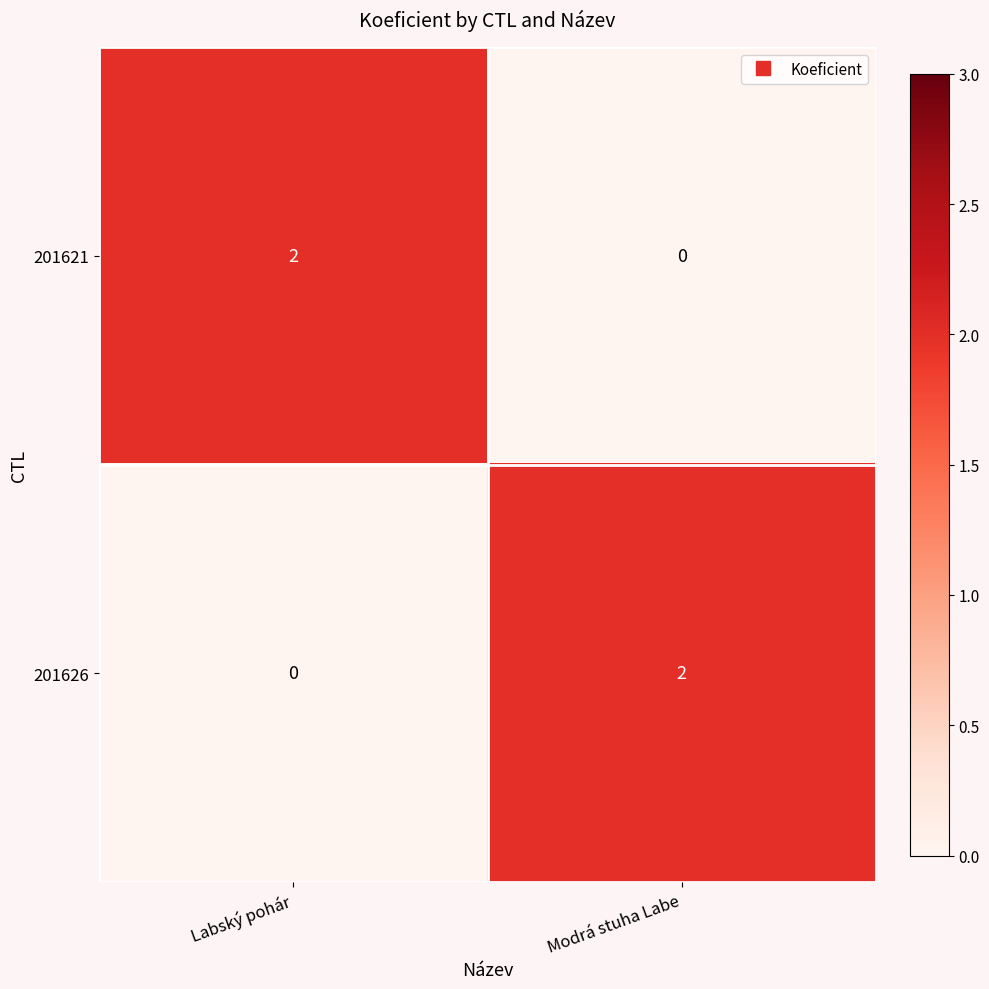

Is the value of 201621 at Labský pohár greater than the value of 201626 at Labský pohár?

Yes